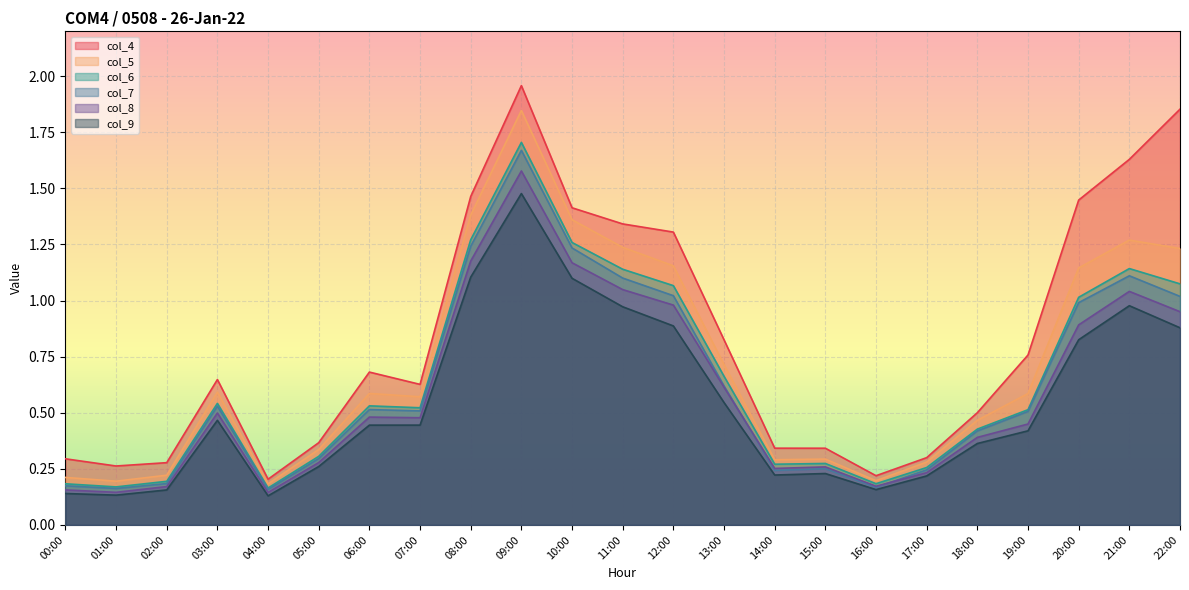

What is the sum of the col_8 values at 10:00 and 12:00?

2.1